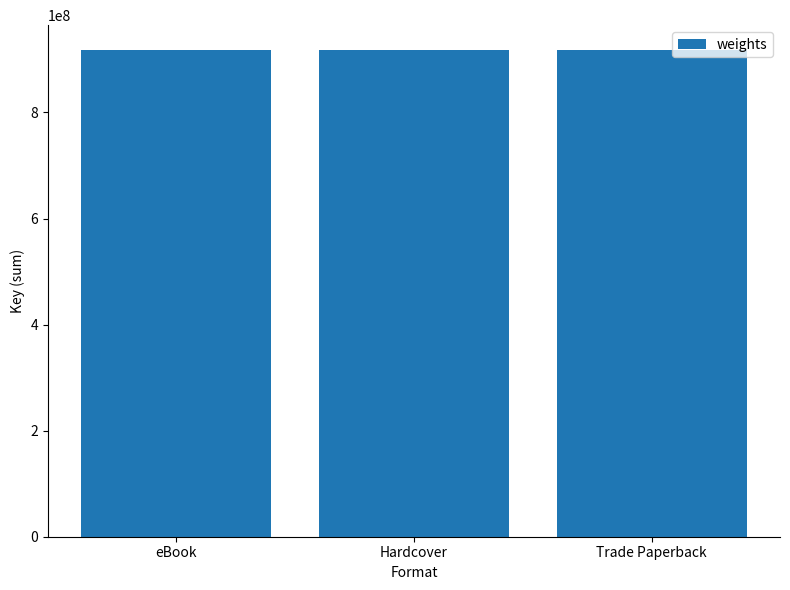

Count the number of data series in this chart.

1